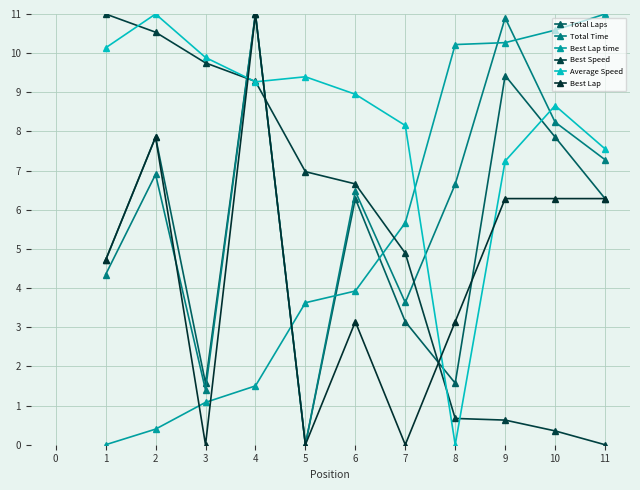

At how many categories does at least one series exceed 2?

11